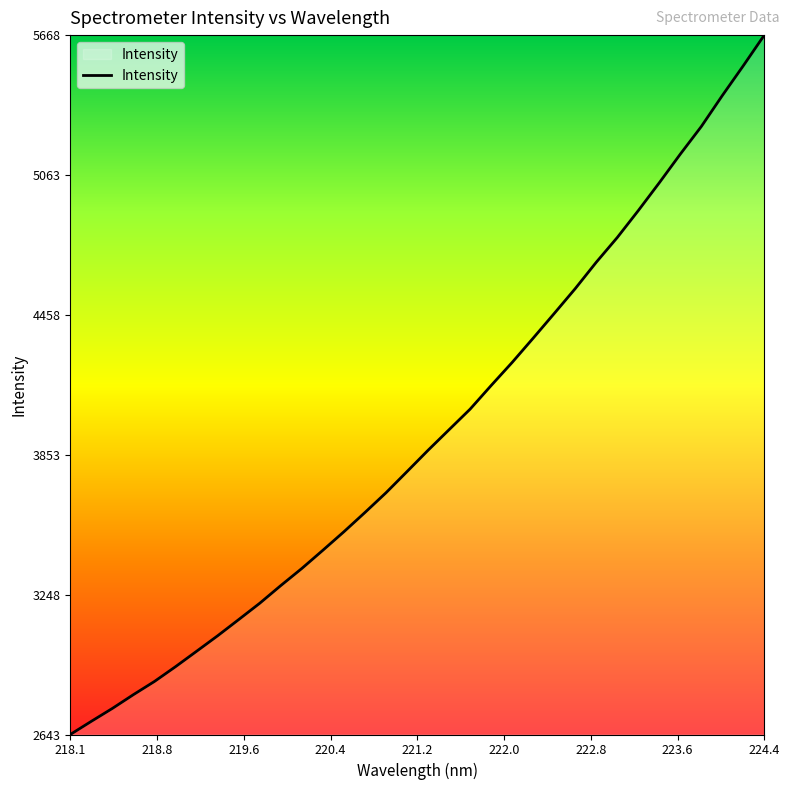

What is the minimum value shown in the chart?

2643.1